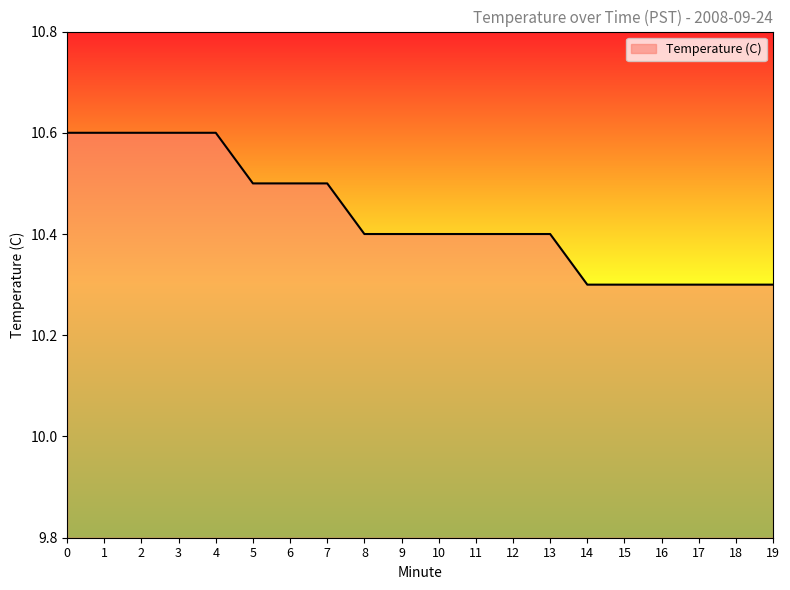

Is it true that the value at 14 is 2.4?

False